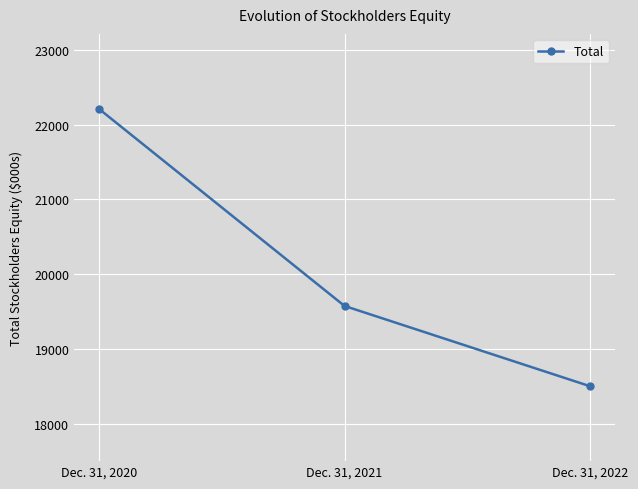

List the labels in order of value, largest first.

Dec. 31, 2020, Dec. 31, 2021, Dec. 31, 2022